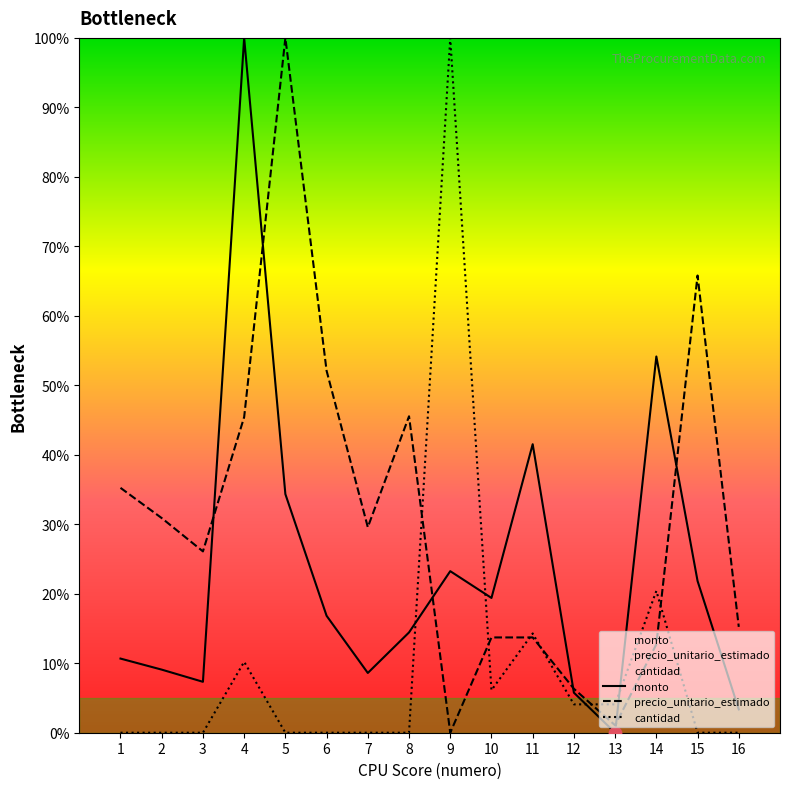

What are all the series names shown in the legend?

monto, precio_unitario_estimado, cantidad